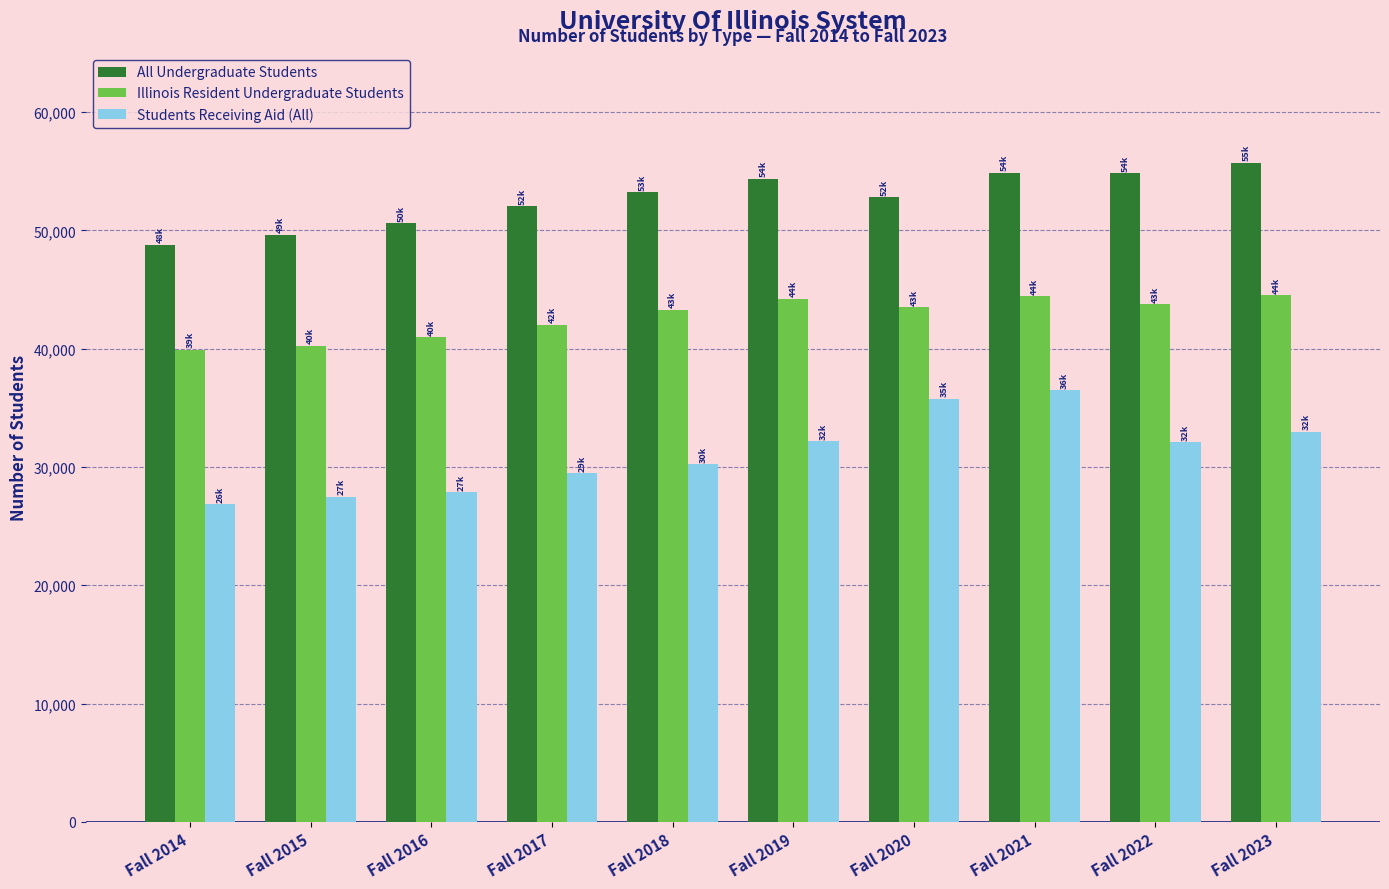

Rank the series at Fall 2019 from lowest to highest value.

Students Receiving Aid (All), Illinois Resident Undergraduate Students, All Undergraduate Students